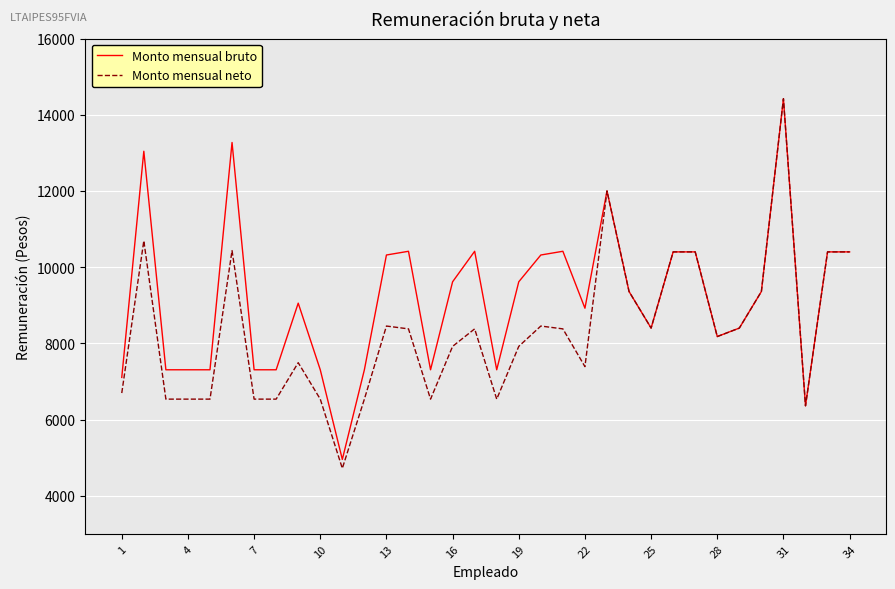

What is the minimum value shown in the chart?

4717.9